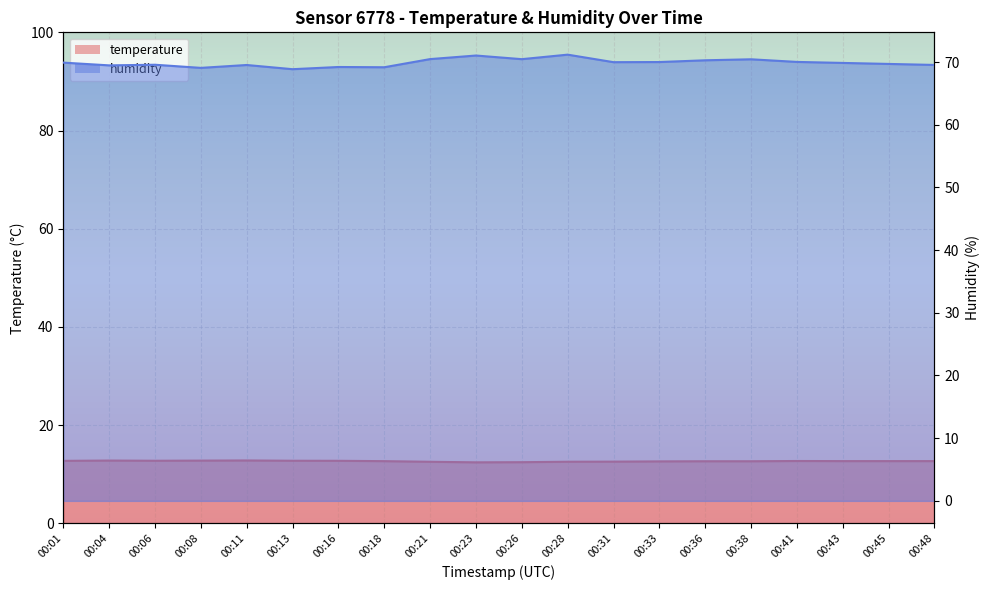

At which category does temperature reach its first local valley?

00:06